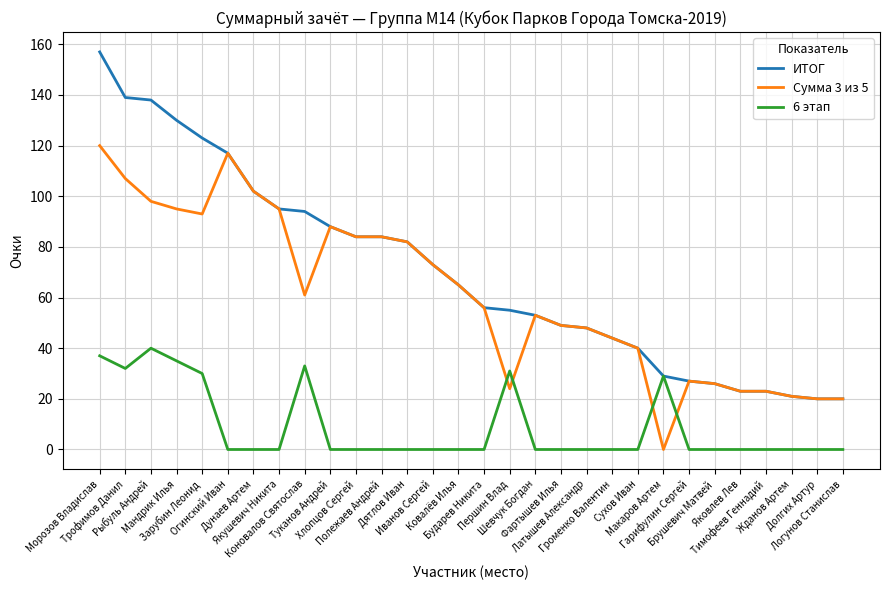

What are all the series names shown in the legend?

ИТОГ, Сумма 3 из 5, 6 этап